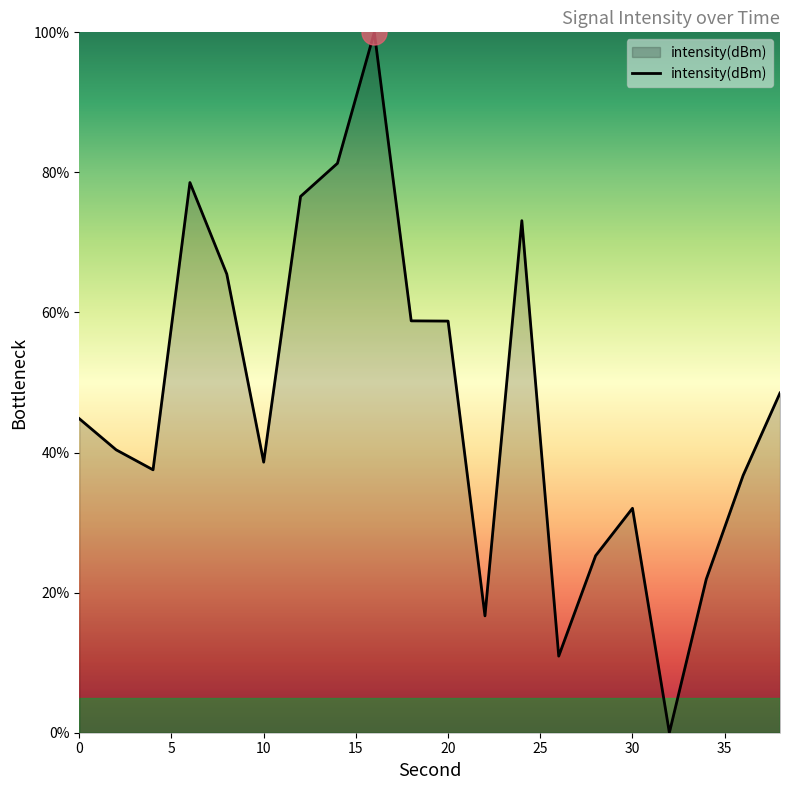

What is the greatest value displayed?

100.0